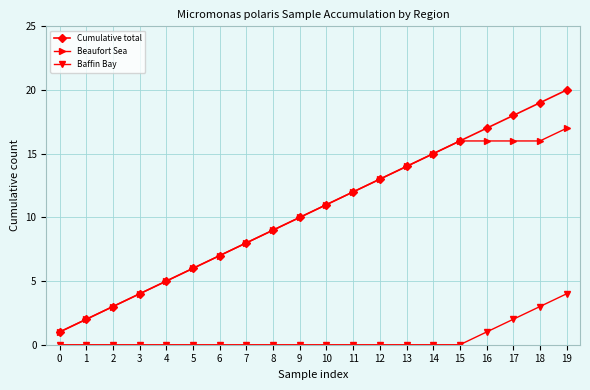

Reading left to right, list all the values displayed in this chart.

Cumulative total: 0=1	1=2	2=3	3=4	4=5	5=6	6=7	7=8	8=9	9=10	10=11	11=12	12=13	13=14	14=15	15=16	16=17	17=18	18=19	19=20
Beaufort Sea: 0=1	1=2	2=3	3=4	4=5	5=6	6=7	7=8	8=9	9=10	10=11	11=12	12=13	13=14	14=15	15=16	16=16	17=16	18=16	19=17
Baffin Bay: 0=0	1=0	2=0	3=0	4=0	5=0	6=0	7=0	8=0	9=0	10=0	11=0	12=0	13=0	14=0	15=0	16=1	17=2	18=3	19=4